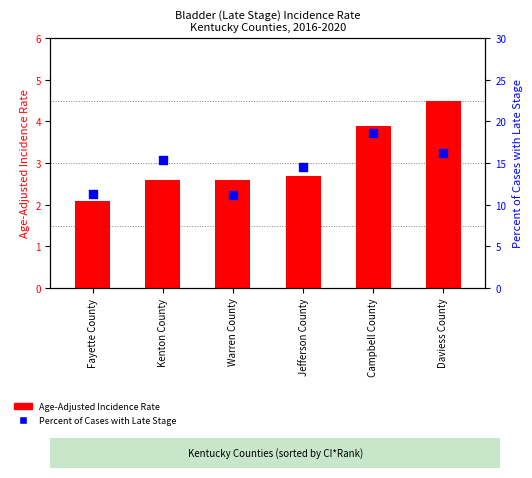

Which series contains the highest Y value?

Percent of Cases with Late Stage